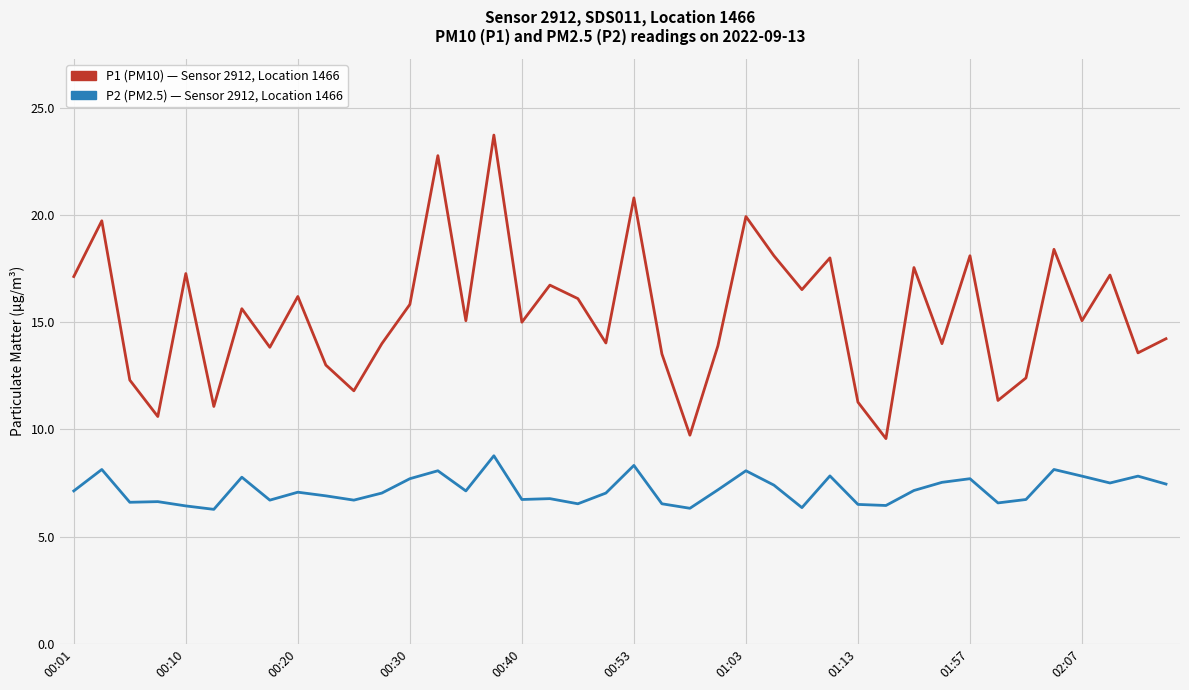

True or false: P2 (PM2.5) — Sensor 2912, Location 1466 and P1 (PM10) — Sensor 2912, Location 1466 intersect in this chart.

False